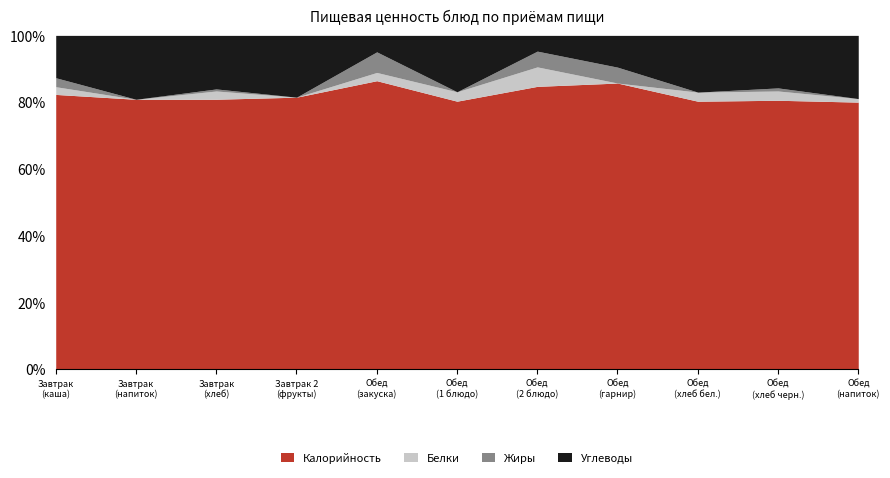

Rank the series by their maximum value, from lowest to highest.

Жиры, Белки, Углеводы, Калорийность